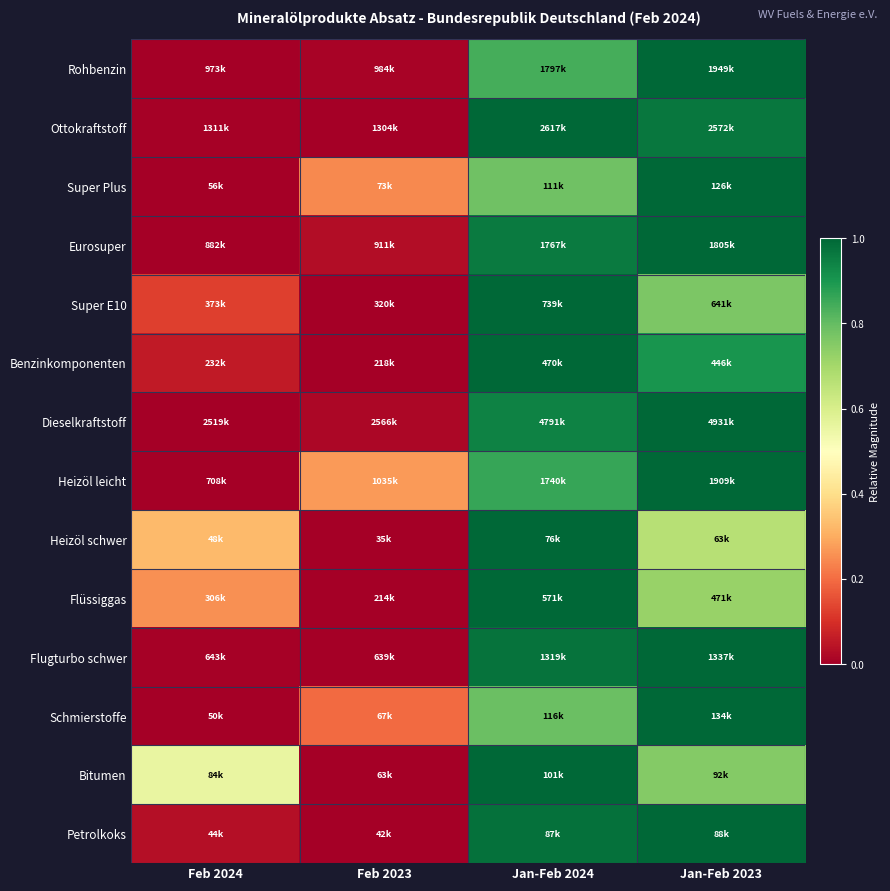

Between Feb 2024 and Jan-Feb 2024, which is larger?

Jan-Feb 2024